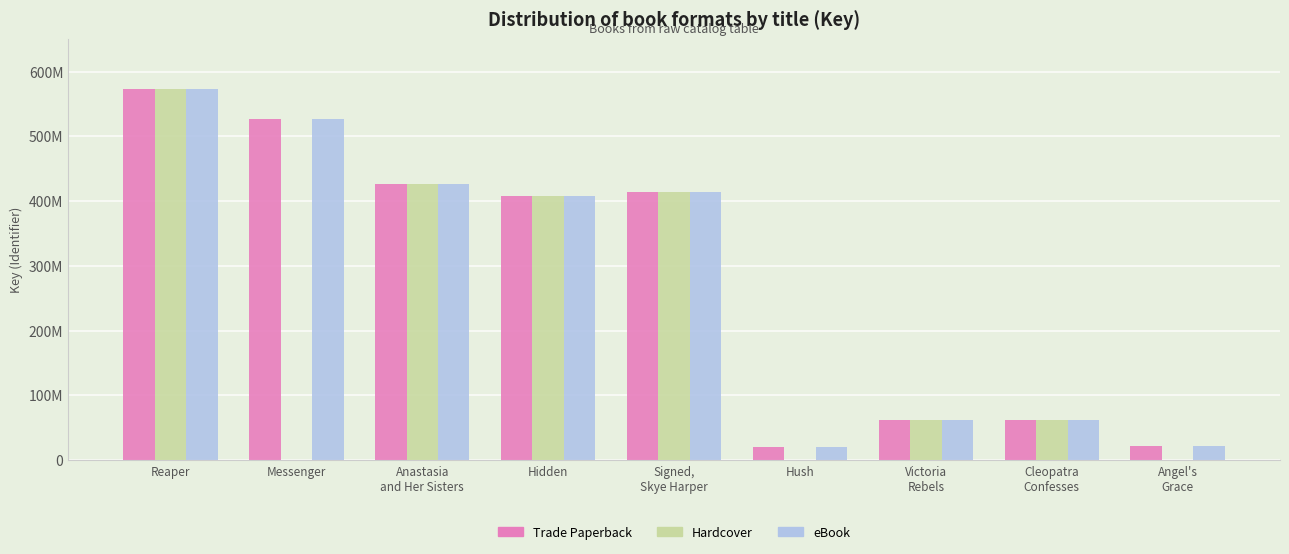

Reading right to left, extract all data points from this chart.

Trade Paperback: Angel's
Grace=20940030	Cleopatra
Confesses=62547593	Victoria
Rebels=62549417	Hush=19928114	Signed,
Skye Harper=413240891	Hidden=408242032	Anastasia
and Her Sisters=425616383	Messenger=526119084	Reaper=573364408
Hardcover: Angel's
Grace=0	Cleopatra
Confesses=62547593	Victoria
Rebels=62549417	Hush=0	Signed,
Skye Harper=413240891	Hidden=408242032	Anastasia
and Her Sisters=425616383	Messenger=0	Reaper=573364408
eBook: Angel's
Grace=20940030	Cleopatra
Confesses=62547593	Victoria
Rebels=62549417	Hush=19928114	Signed,
Skye Harper=413240891	Hidden=408242032	Anastasia
and Her Sisters=425616383	Messenger=526119084	Reaper=573364408